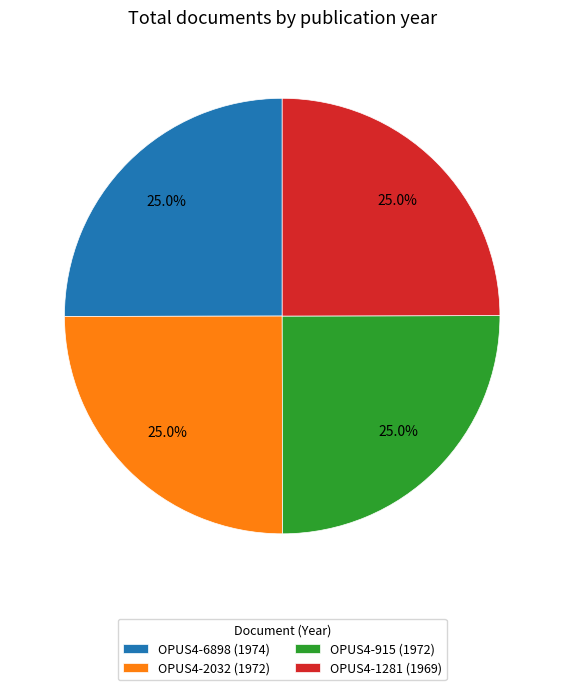

Combined, what portion of the pie is OPUS4-1281 (1969) and OPUS4-915 (1972)?

50.0%